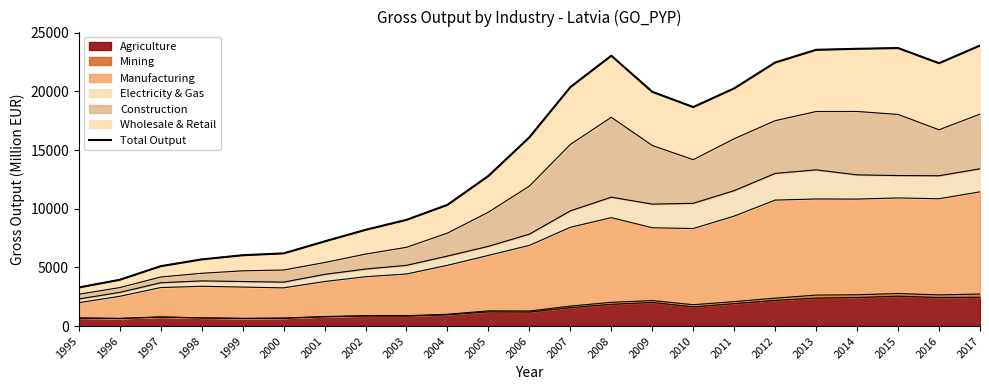

What is the change in value from 2001 to 2006?

+8875.0